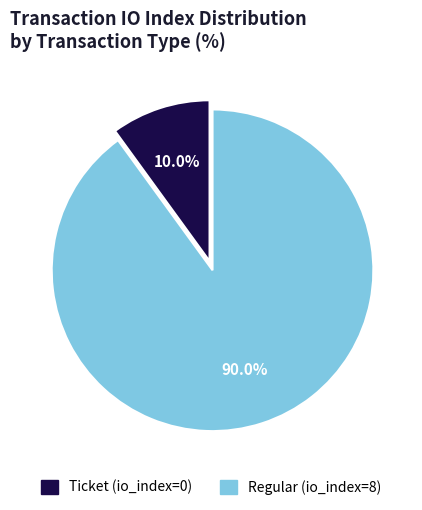

Does Ticket represent more than half of the total?

No